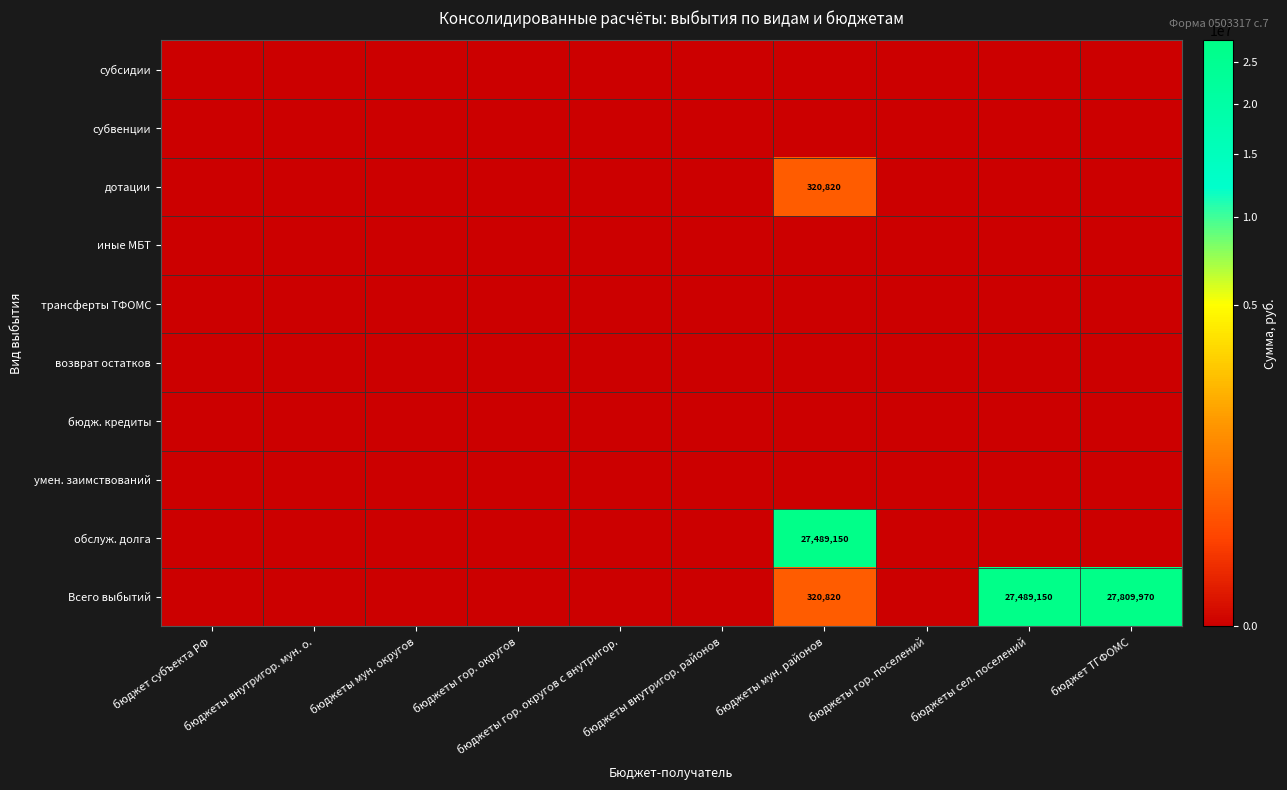

At бюджеты гор. поселений, list the series in order from smallest to largest.

субсидии, субвенции, дотации, иные МБТ, трансферты ТФОМС, возврат остатков, бюдж. кредиты, умен. заимствований, обслуж. долга, Всего выбытий